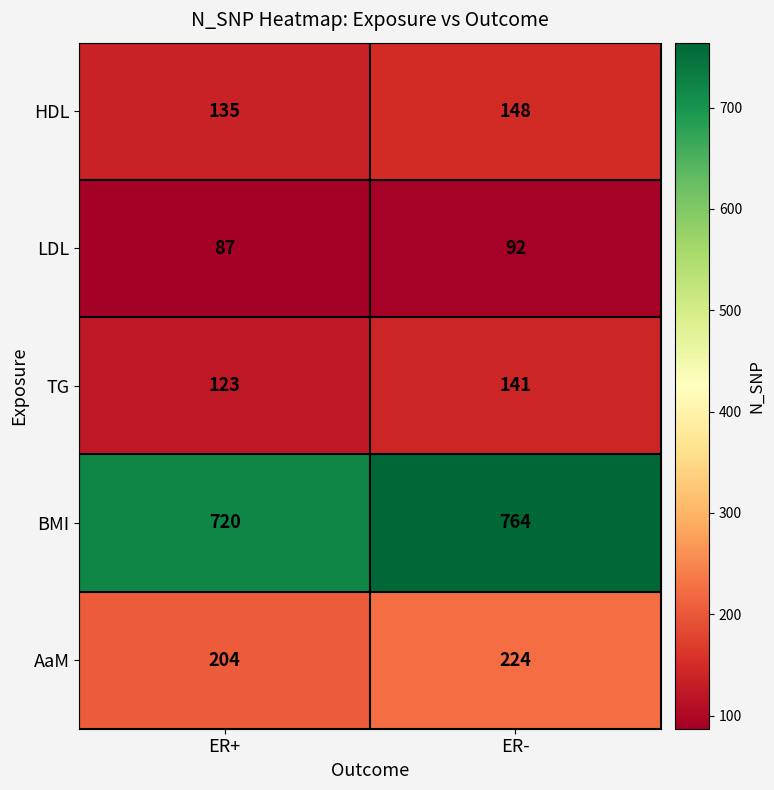

Reading left to right, transcribe all the data shown in this chart.

HDL: ER+=135	ER-=148
LDL: ER+=87	ER-=92
TG: ER+=123	ER-=141
BMI: ER+=720	ER-=764
AaM: ER+=204	ER-=224